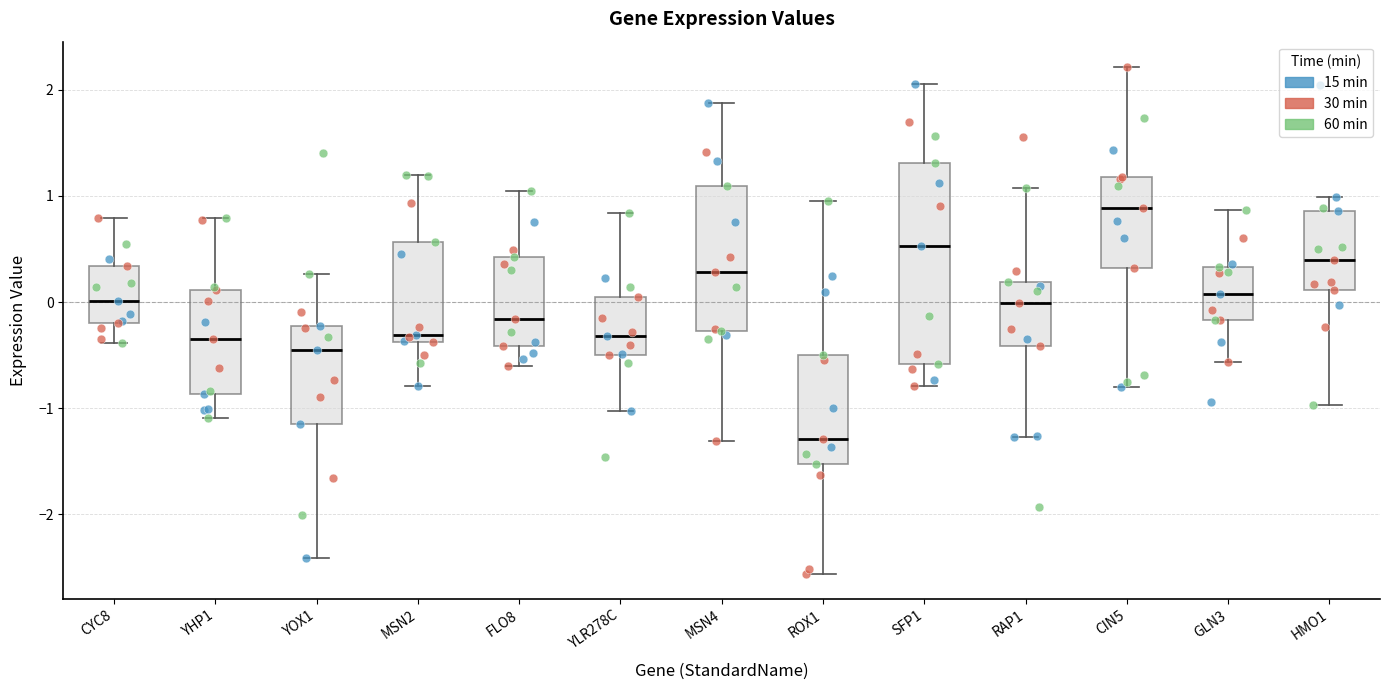

Which box's median line is the highest?

CIN5